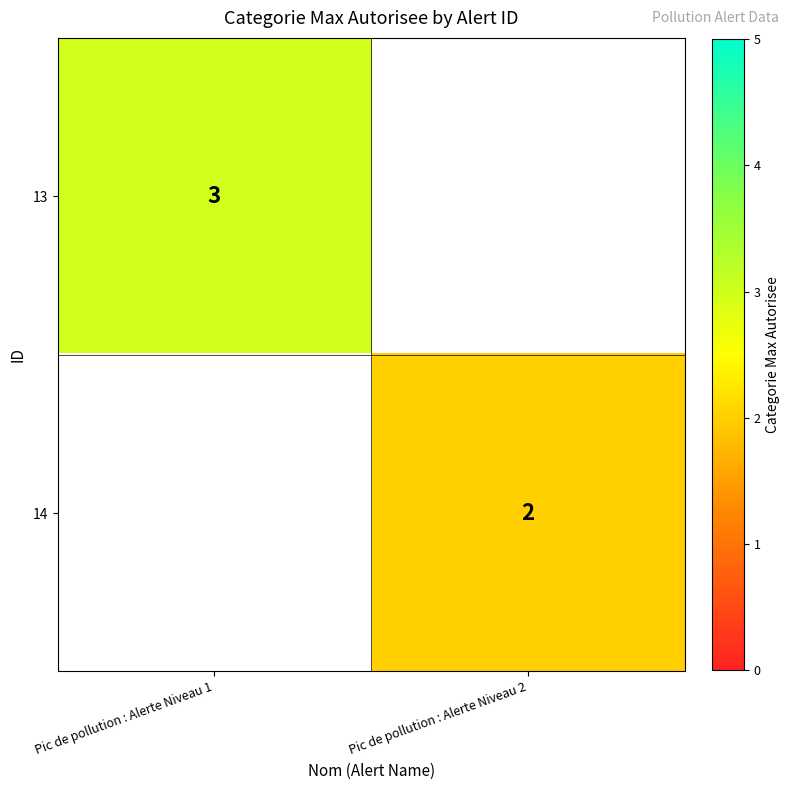

What is the greatest value displayed?

3.0